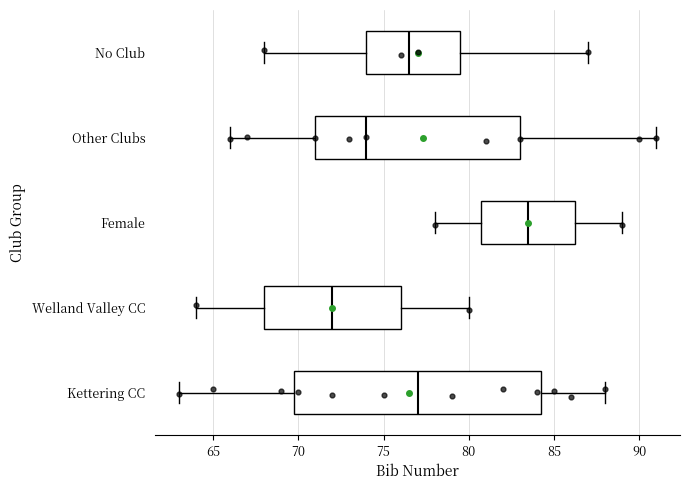

Reading bottom to top, transcribe this box plot: for each box, give where its median line is, the range the box spans, and where its two whiskers end, as read against the x-axis. The values are not printed on the chart, so give them approximately, as read against the axis.

Kettering CC: median 77.0, box 70.0 to 84.5, whiskers 63.0 to 88.0
Welland Valley CC: median 72.0, box 68.0 to 76.0, whiskers 64.0 to 80.0
Female: median 83.5, box 81.0 to 86.5, whiskers 78.0 to 89.0
Other Clubs: median 74.0, box 71.0 to 83.0, whiskers 66.0 to 91.0
No Club: median 76.5, box 74.0 to 79.5, whiskers 68.0 to 87.0